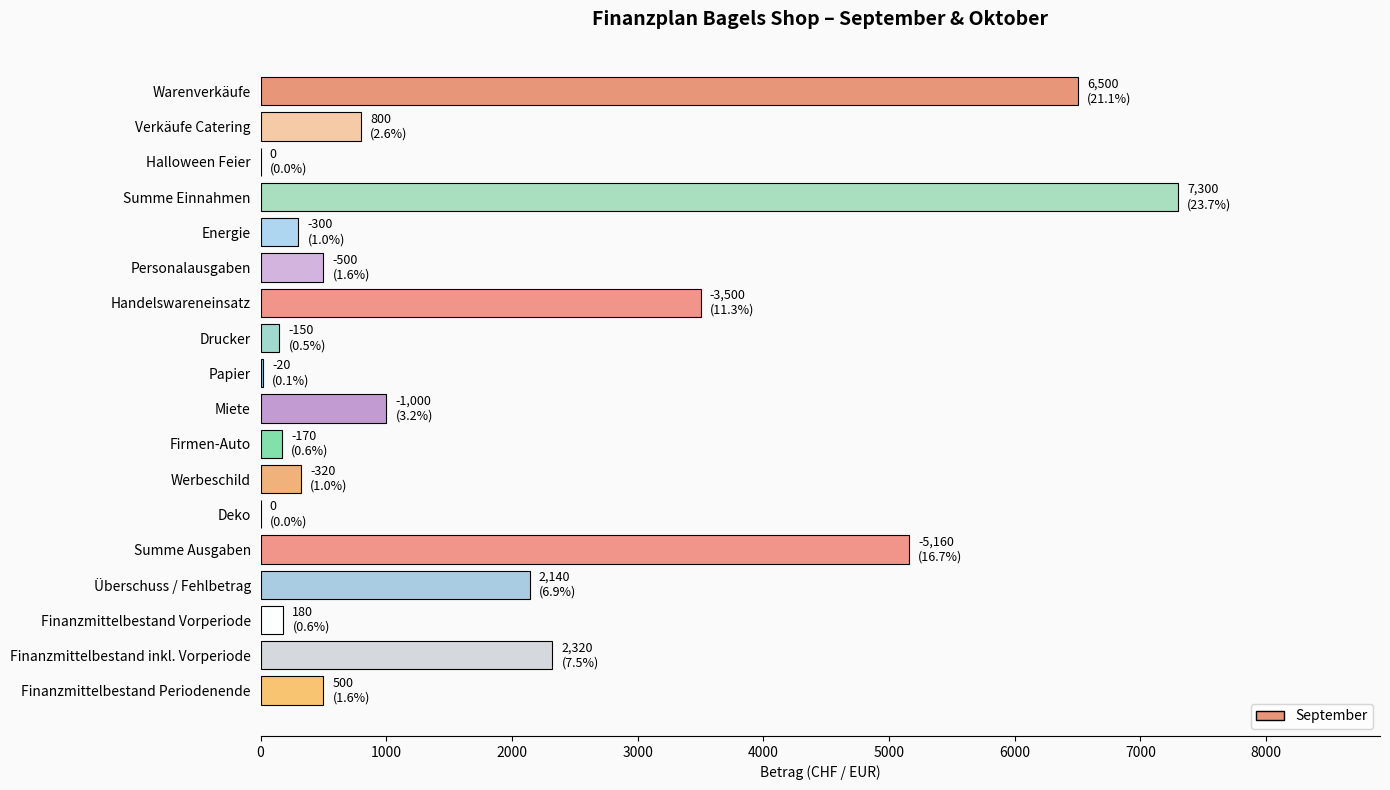

What is the maximum value shown in the chart?

7300